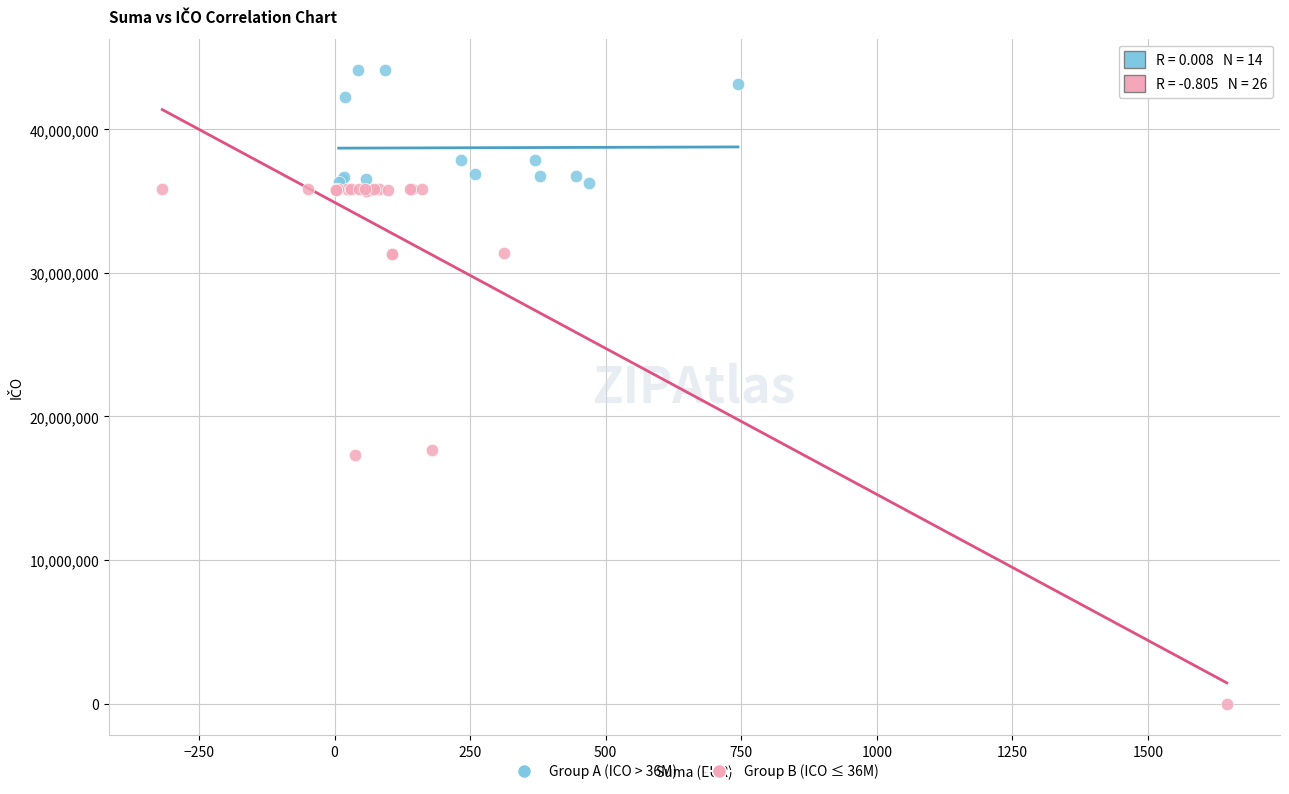

What are all the series names shown in the legend?

Group A (ICO > 36M), Group B (ICO ≤ 36M)